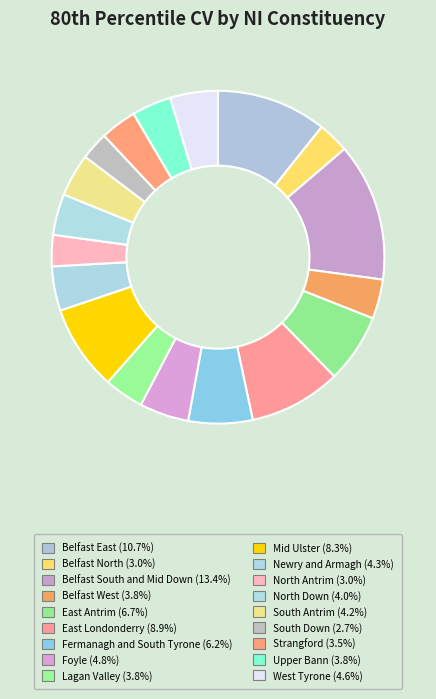

Does Fermanagh and South Tyrone account for over 50% of the chart?

No